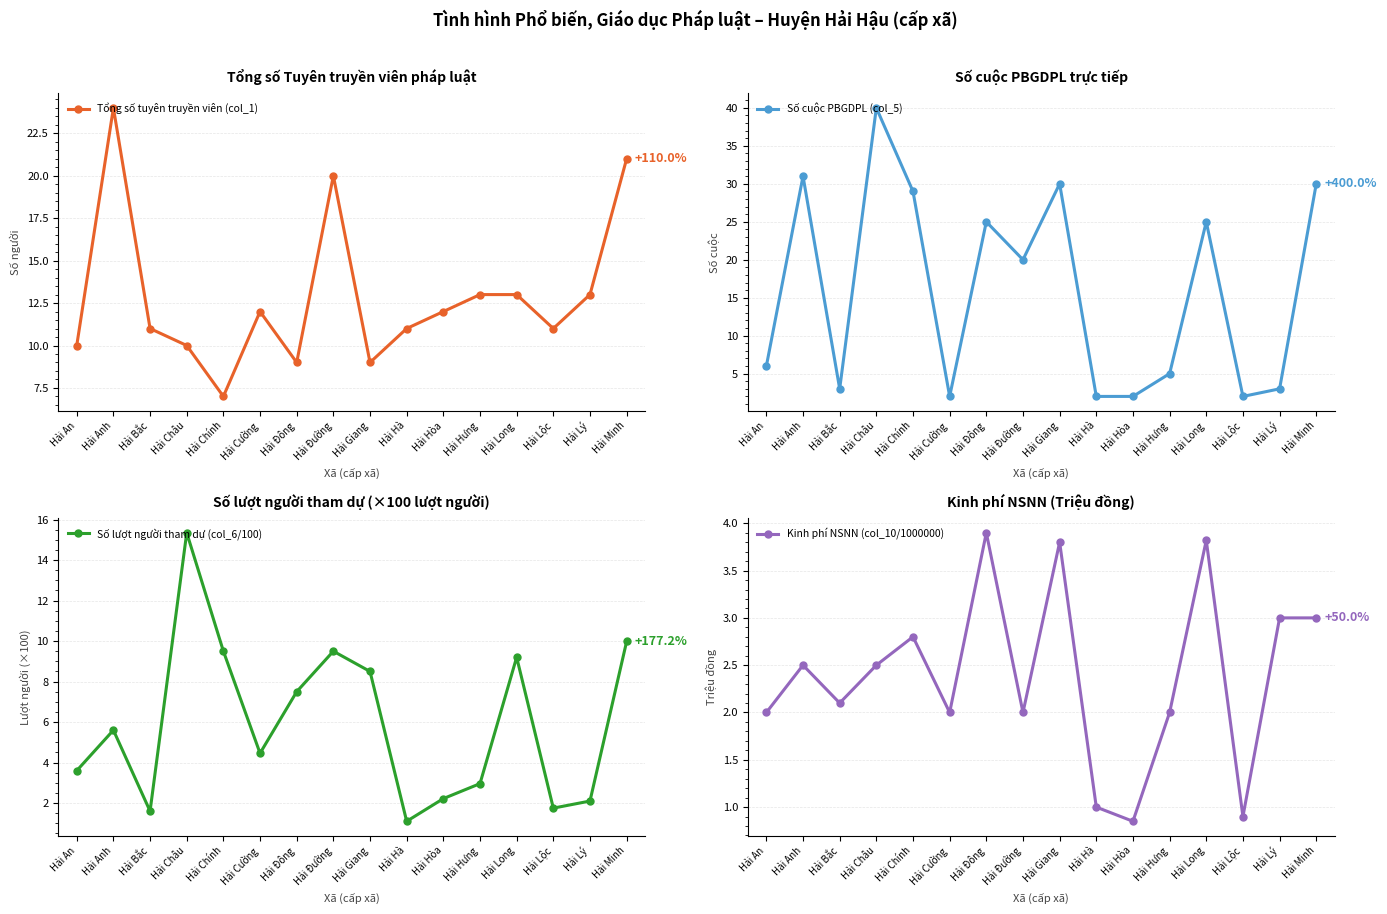

Rank the series by their average value, from lowest to highest.

Kinh phí NSNN (col_10/1000000), Số lượt người tham dự (col_6/100), Tổng số tuyên truyền viên (col_1), Số cuộc PBGDPL (col_5)